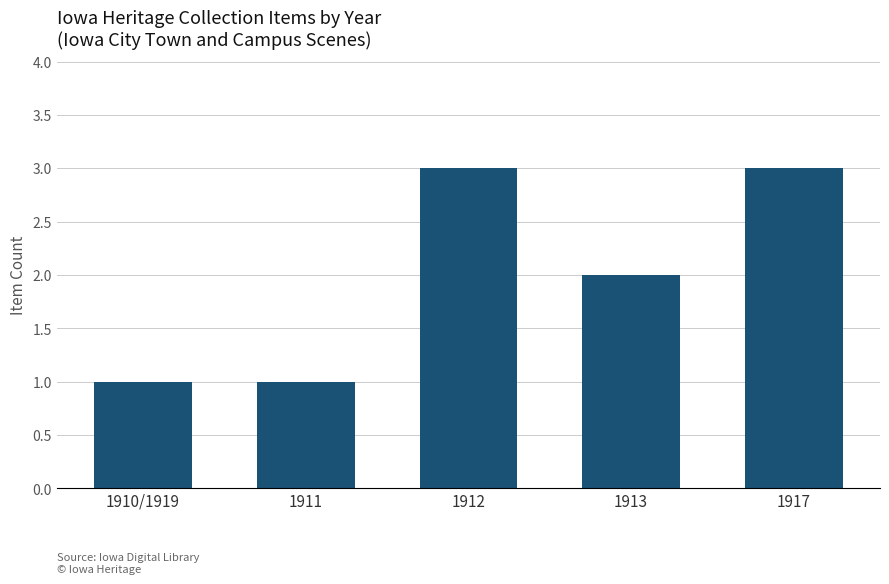

What is the sum of all values?

10